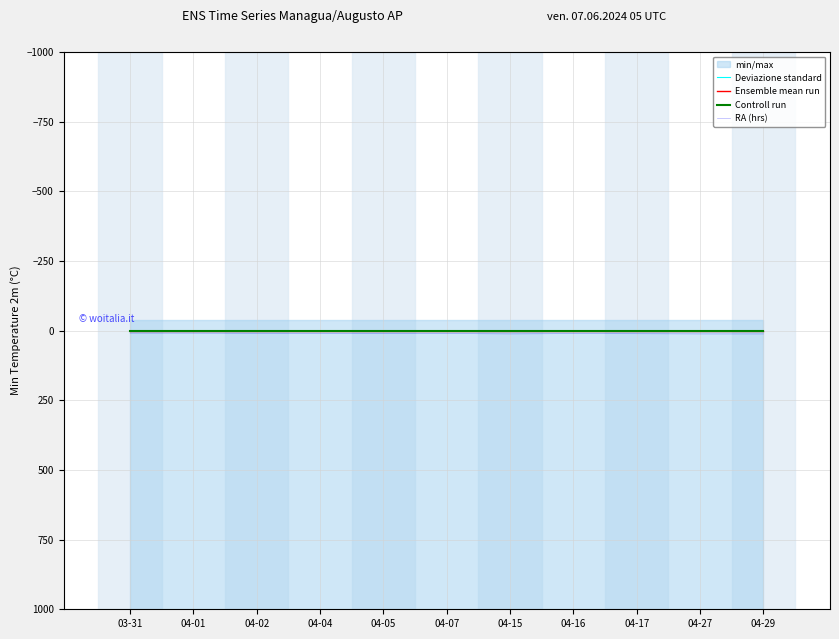

At which category is the sum across all series the highest?

04-29